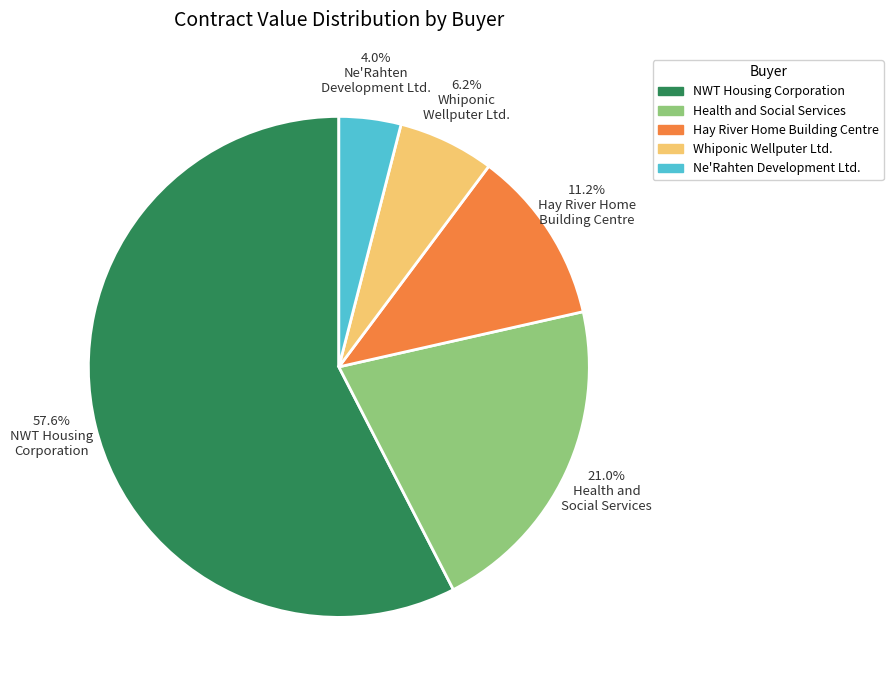

What portion of the pie excludes Ne'Rahten Development Ltd.?

96.0%